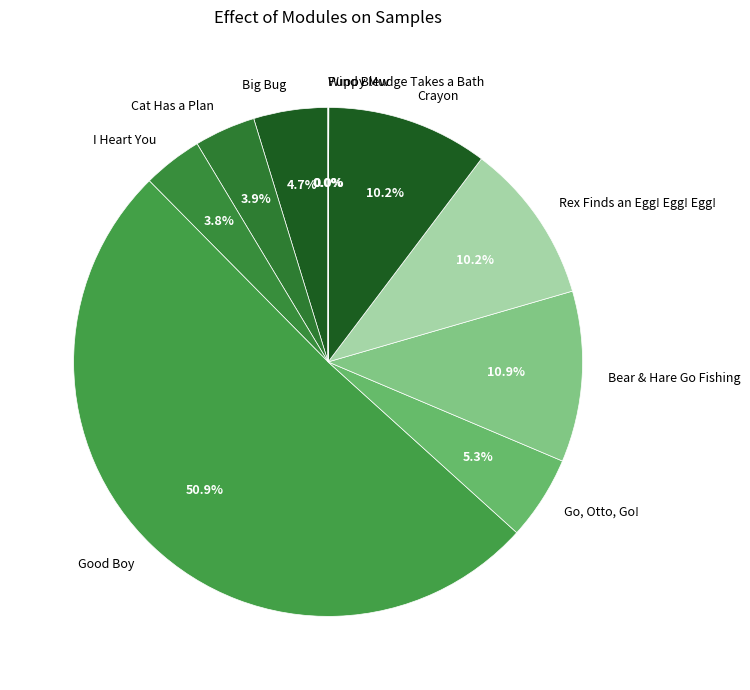

To the nearest percent, what is the average slice percentage?

10%